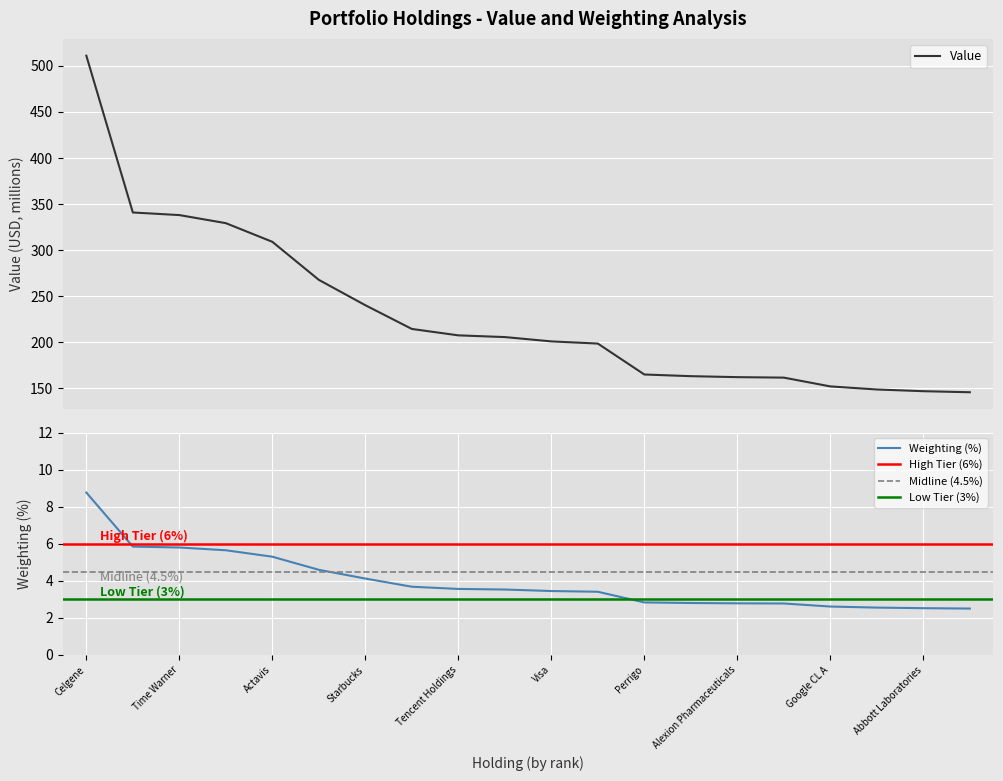

At which label does Weighting (%) first exceed 3?

Celgene